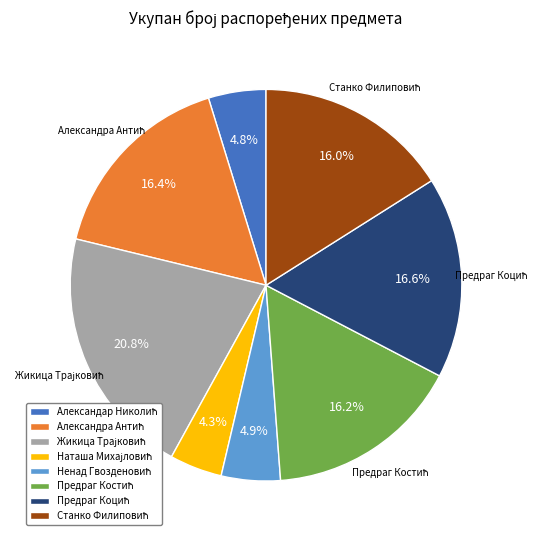

To the nearest percent, what is the difference between the largest and smallest slice percentages?

16%